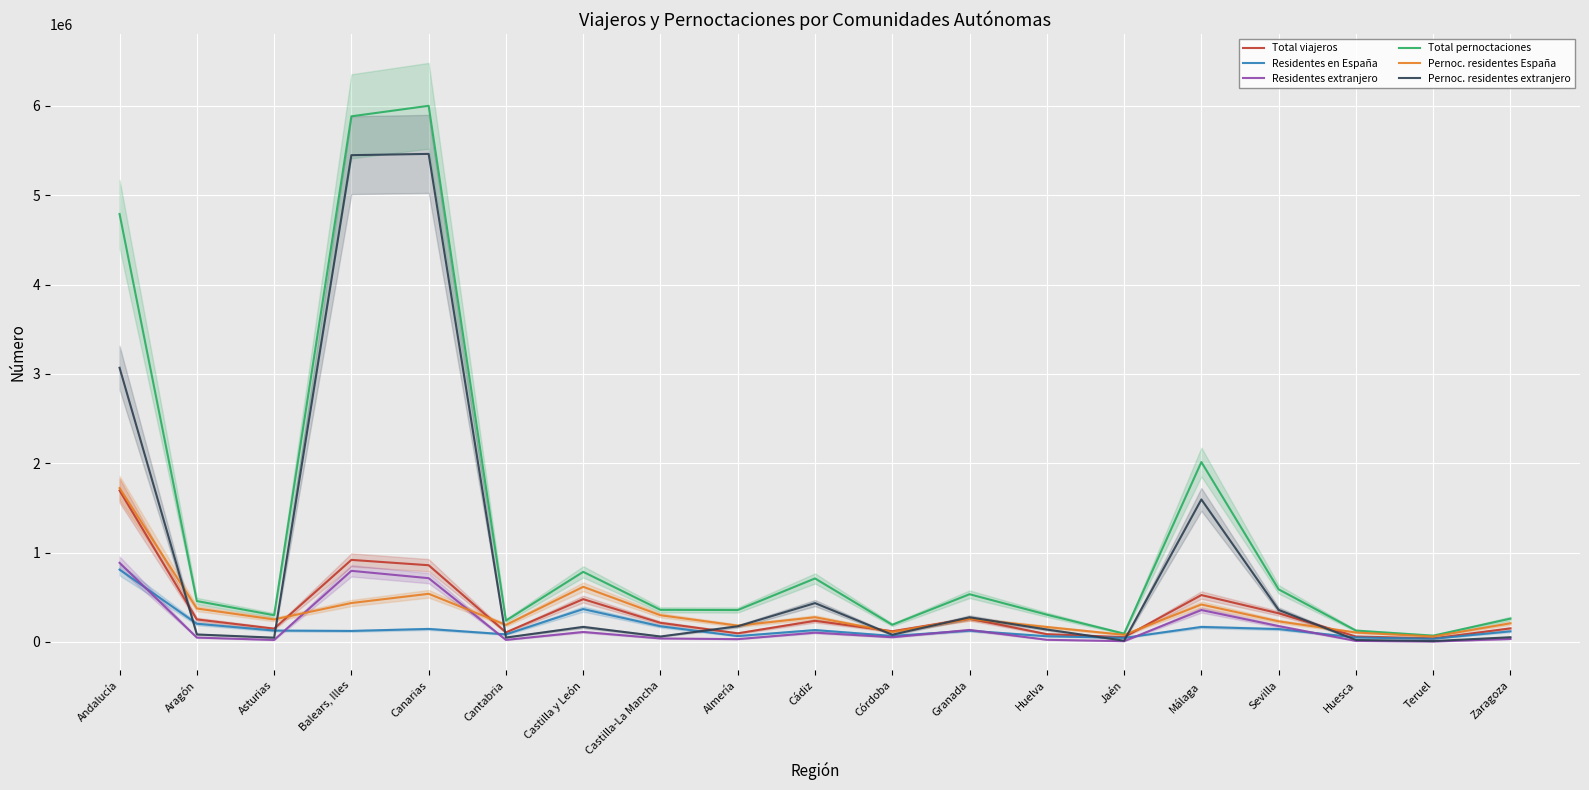

What is the value of the Total viajeros point at the 17th from the left?

60430